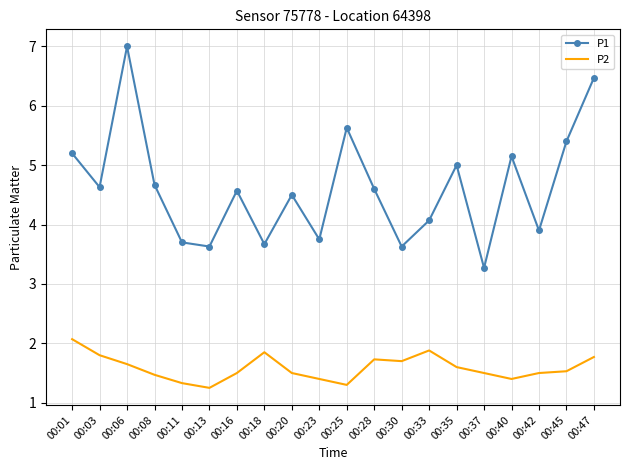

What is the spread (max minus min) of values at 00:18?

1.8